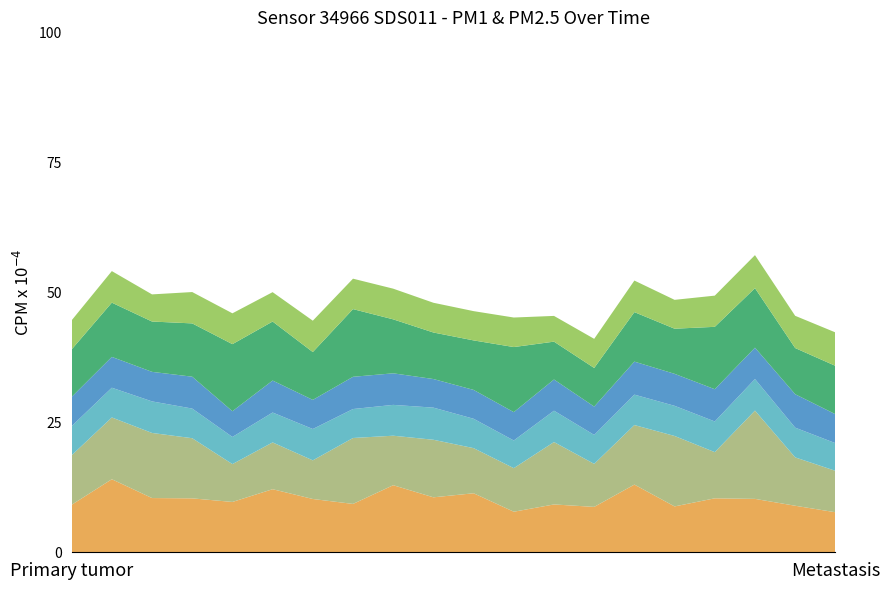

Reading left to right, transcribe all the data shown in this chart.

00:00: 00:01=9.1	00:03=14.1	00:06=10.4	00:08=10.4	00:11=9.7	00:13=12.1	00:15=10.2	00:18=9.3	00:20=12.9	00:23=10.6	00:25=11.3	00:28=7.8	00:30=9.2	00:33=8.7	00:35=13.0	00:37=8.8	00:40=10.4	00:42=10.3	00:45=8.9	00:47=7.7
01:00: 00:01=9.5	00:03=11.9	00:06=12.5	00:08=11.6	00:11=7.3	00:13=9.0	00:15=7.4	00:18=12.7	00:20=9.5	00:23=11.1	00:25=8.7	00:28=8.4	00:30=12.0	00:33=8.3	00:35=11.4	00:37=13.6	00:40=8.9	00:42=17.0	00:45=9.3	00:47=8.0
P2_00: 00:01=5.6	00:03=5.7	00:06=6.1	00:08=5.7	00:11=5.2	00:13=5.8	00:15=6.0	00:18=5.6	00:20=5.9	00:23=6.2	00:25=5.7	00:28=5.3	00:30=6.0	00:33=5.6	00:35=5.8	00:37=5.8	00:40=5.9	00:42=6.1	00:45=5.7	00:47=5.3
P2_01: 00:01=5.6	00:03=5.9	00:06=5.7	00:08=6.1	00:11=5.0	00:13=6.2	00:15=5.6	00:18=6.2	00:20=6.1	00:23=5.5	00:25=5.5	00:28=5.5	00:30=6.0	00:33=5.5	00:35=6.3	00:37=6.2	00:40=6.2	00:42=6.0	00:45=6.4	00:47=5.6
ratio_P1: 00:01=9.1	00:03=10.4	00:06=9.7	00:08=10.2	00:11=12.9	00:13=11.3	00:15=9.2	00:18=13.0	00:20=10.4	00:23=8.9	00:25=9.5	00:28=12.5	00:30=7.3	00:33=7.4	00:35=9.5	00:37=8.7	00:40=12.0	00:42=11.4	00:45=8.9	00:47=9.3
ratio_P2: 00:01=5.6	00:03=6.1	00:06=5.2	00:08=6.0	00:11=5.9	00:13=5.7	00:15=6.0	00:18=5.8	00:20=5.9	00:23=5.7	00:25=5.6	00:28=5.7	00:30=5.0	00:33=5.6	00:35=6.1	00:37=5.5	00:40=6.0	00:42=6.3	00:45=6.2	00:47=6.4